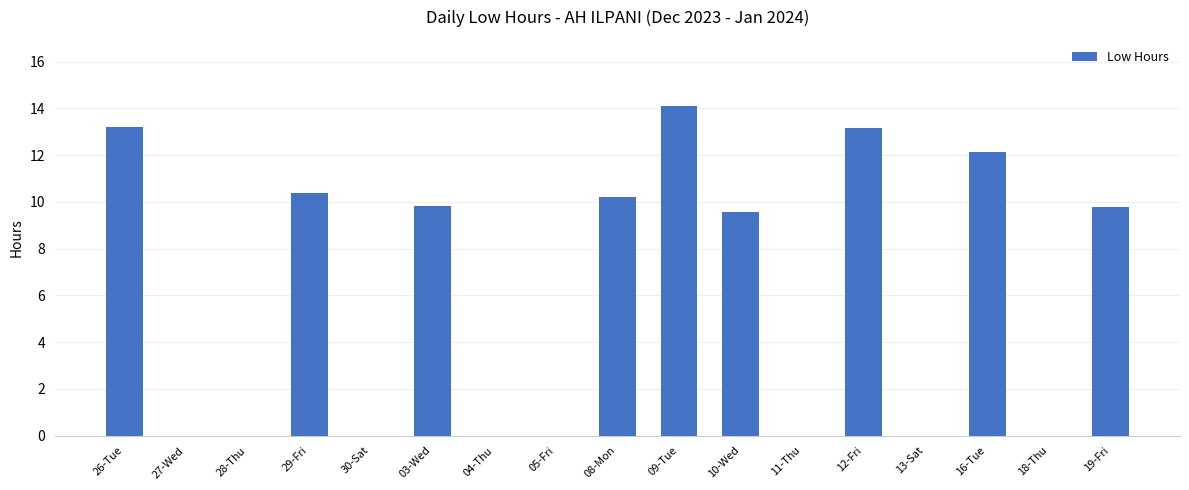

How many values exceed 9?

9